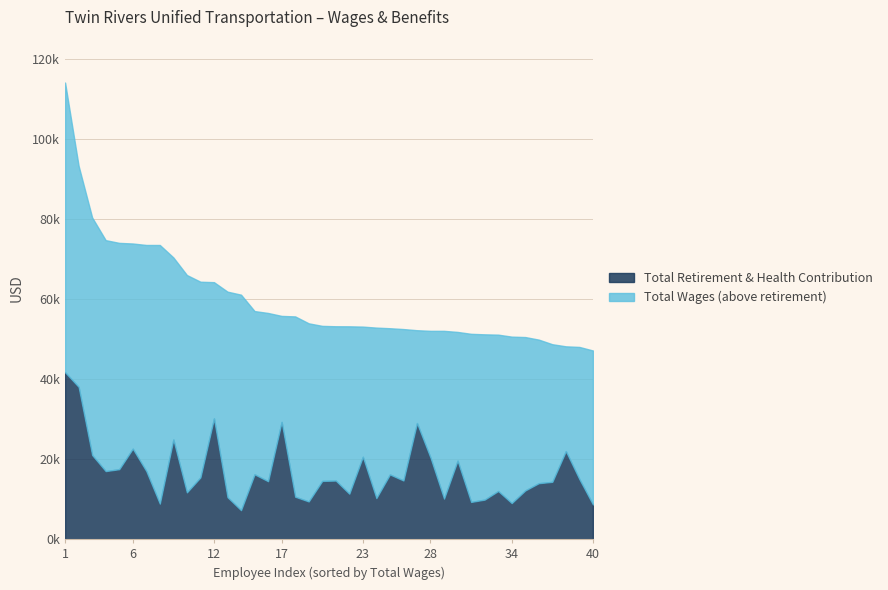

At 30, list the series in order from smallest to largest.

Total Retirement & Health Contribution, Total Wages